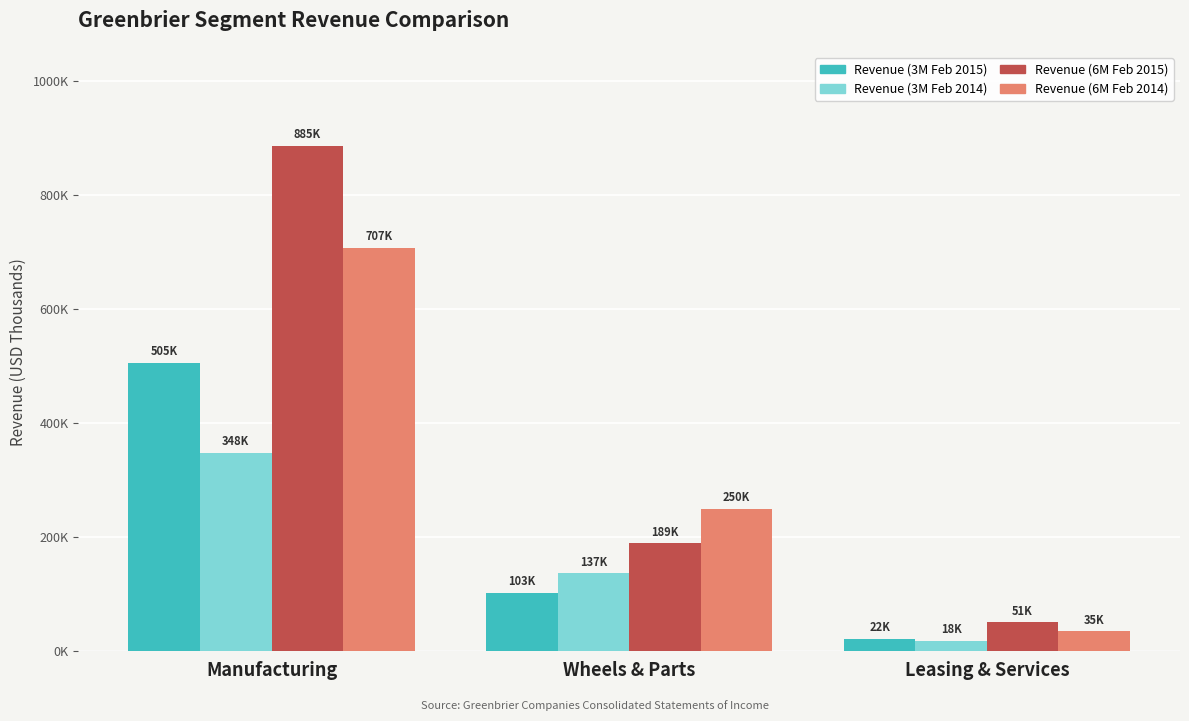

Does the chart contain stacked bars?

No